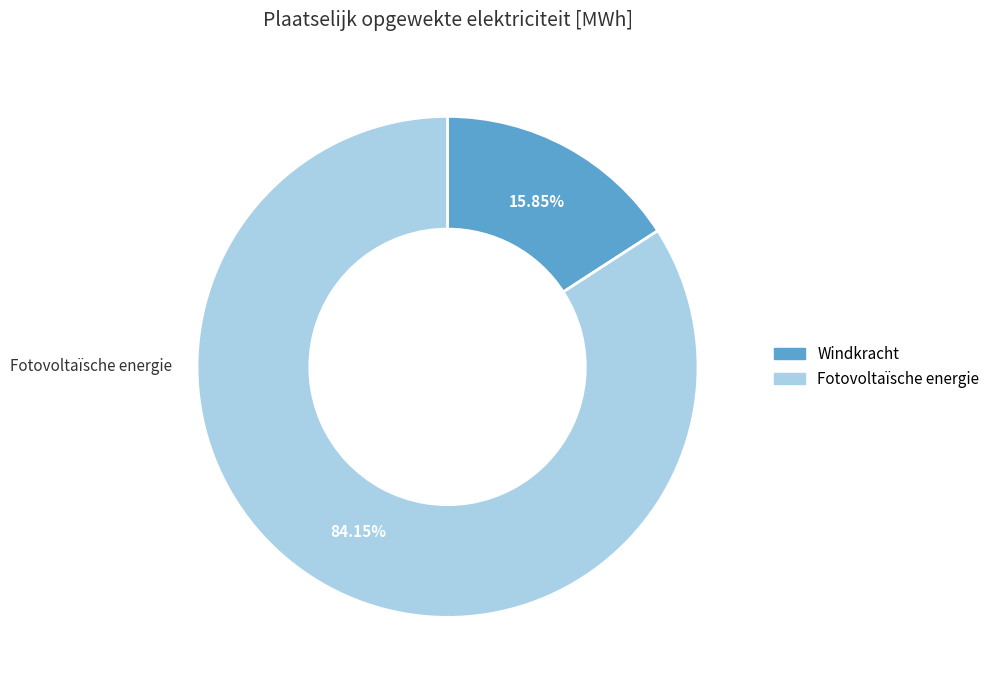

How many segments does this pie chart have?

2